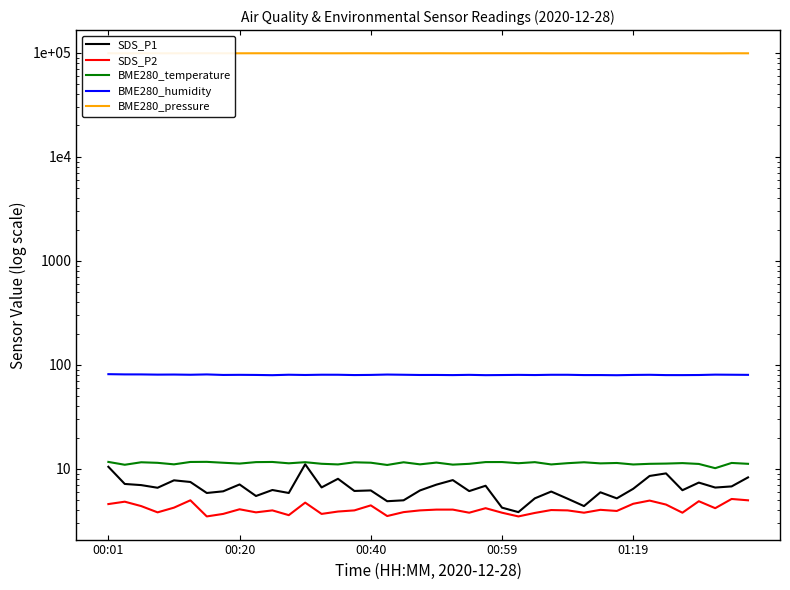

What value does the BME280_temperature series have at 31?

11.4